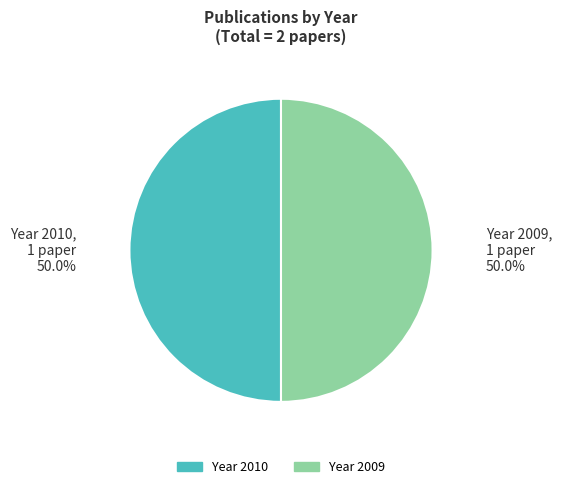

Count the number of slices in the pie.

2